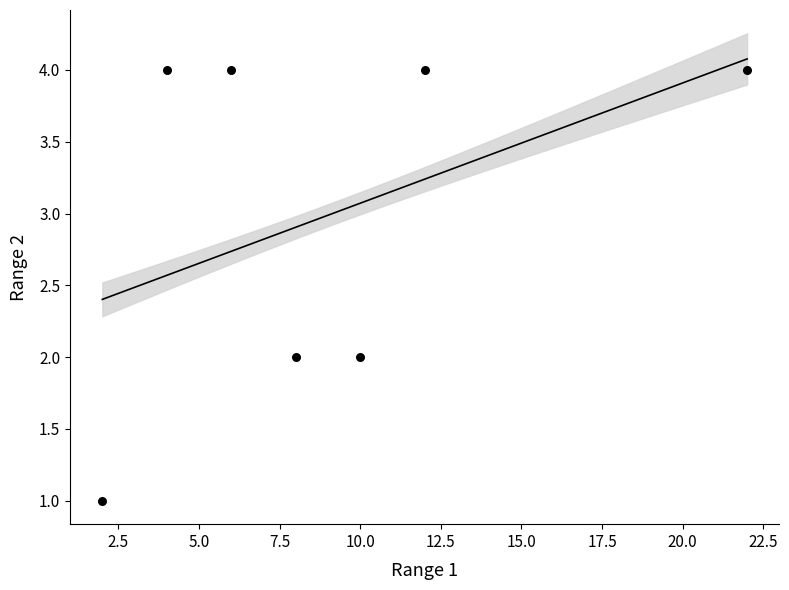

What is the range of Y values (max minus min)?

3